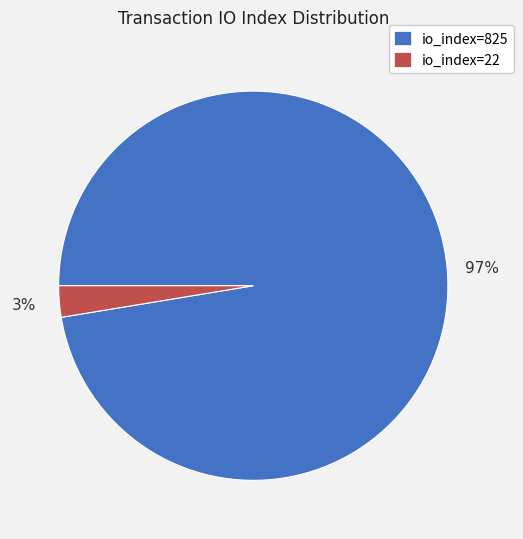

How many slices are in this pie chart?

2